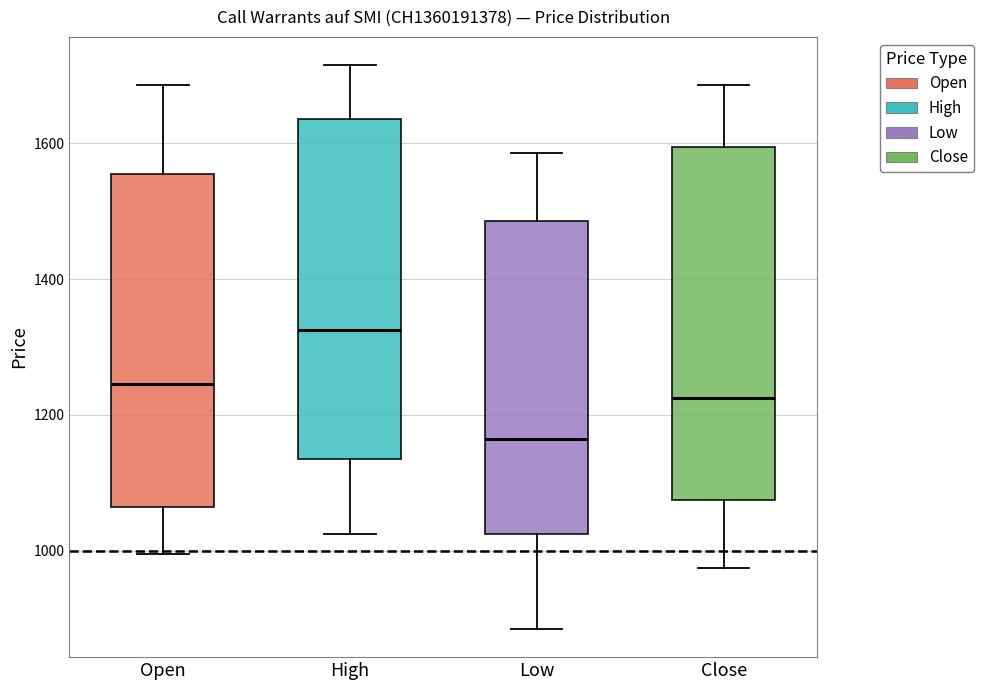

Reading left to right, transcribe this box plot: for each box, give where its median line is, the range the box spans, and where its two whiskers end, as read against the y-axis. The values are not printed on the chart, so give them approximately, as read against the axis.

Open: median 1240, box 1060 to 1560, whiskers 1000 to 1680
High: median 1320, box 1140 to 1640, whiskers 1020 to 1720
Low: median 1160, box 1020 to 1480, whiskers 880 to 1580
Close: median 1220, box 1080 to 1600, whiskers 980 to 1680